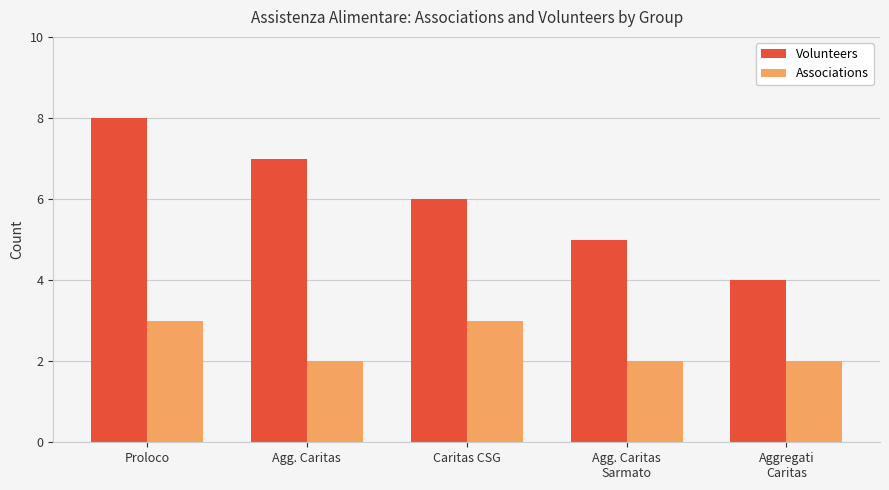

The Volunteers series shows 12 at Agg. Caritas. True or false?

False